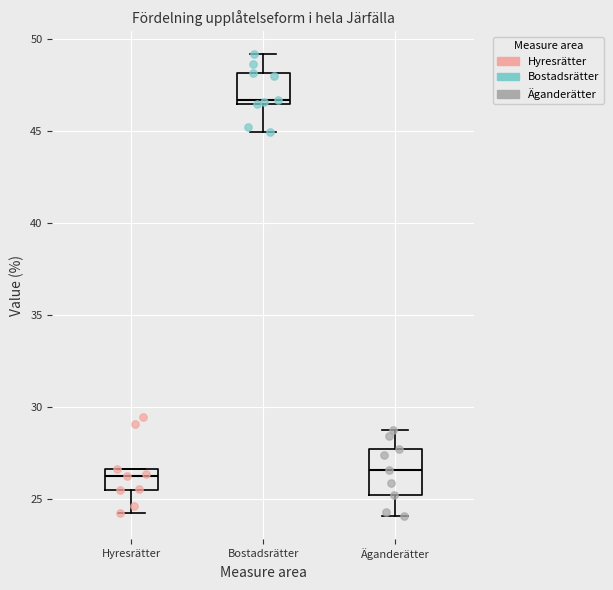

Which box's median line is the highest?

Bostadsrätter